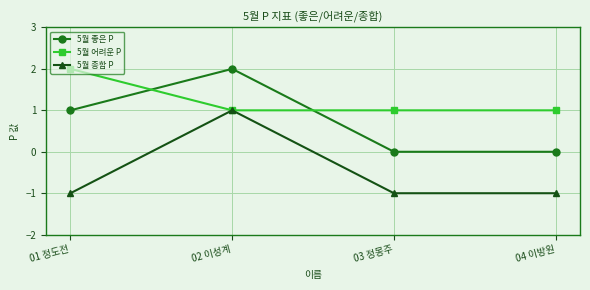

At which label does 5월 좋은 P reach its peak?

02 이성계